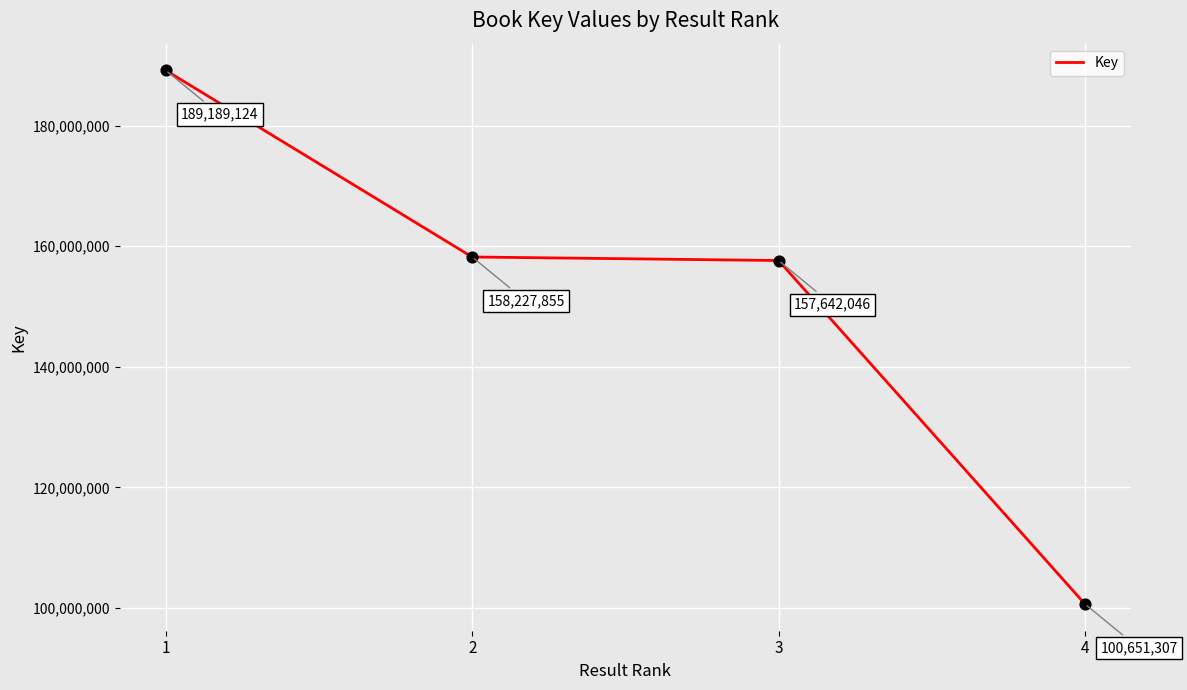

What is the change in value from 1 to 2?

-30961269